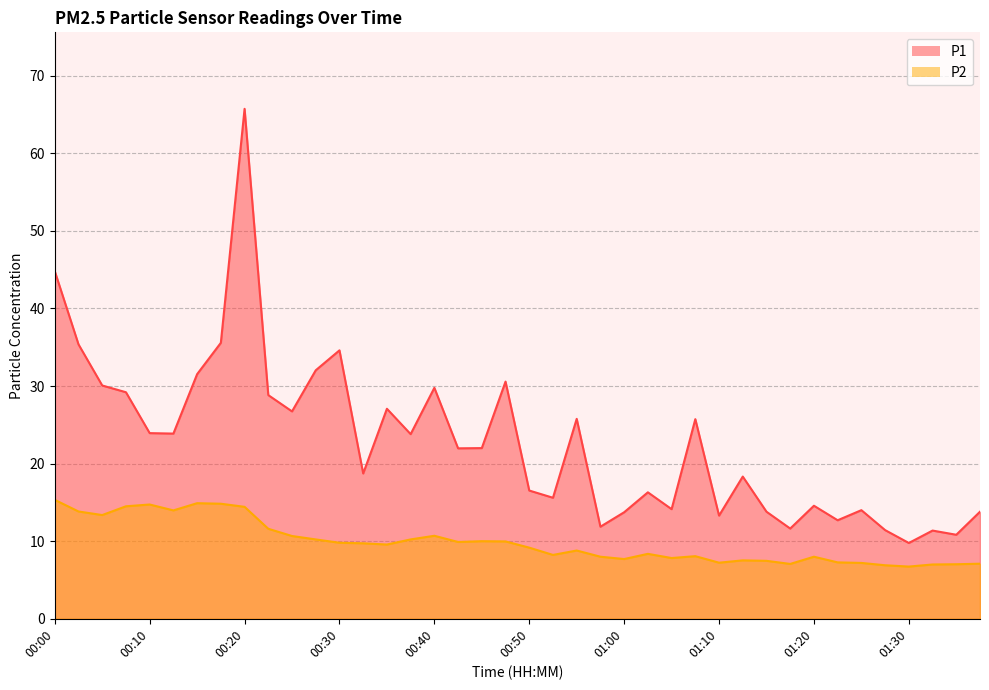

Rank the categories by P1 value from lowest to highest.

01:30, 01:35, 01:33, 01:27, 01:17, 00:57, 01:22, 01:10, 01:00, 01:15, 01:38, 01:25, 01:05, 01:20, 00:52, 01:02, 00:50, 01:12, 00:32, 00:42, 00:45, 00:37, 00:12, 00:10, 01:07, 00:55, 00:25, 00:35, 00:22, 00:07, 00:40, 00:05, 00:47, 00:15, 00:27, 00:30, 00:02, 00:17, 00:00, 00:20